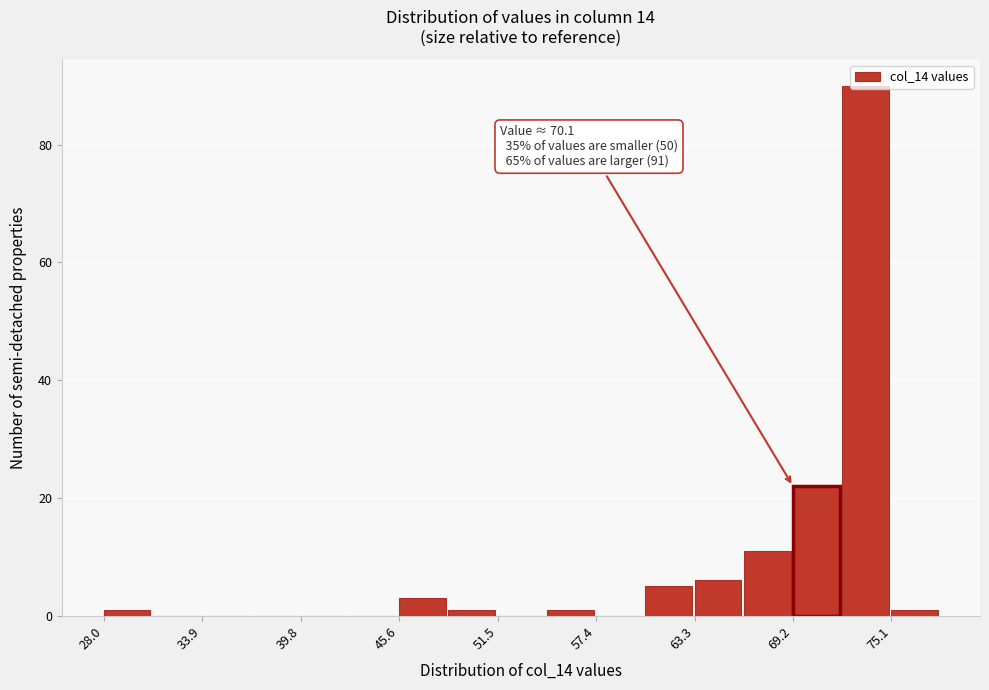

Around what value on the x-axis is the tallest bar? Give the approximate position of its centre, as read against the axis.

74